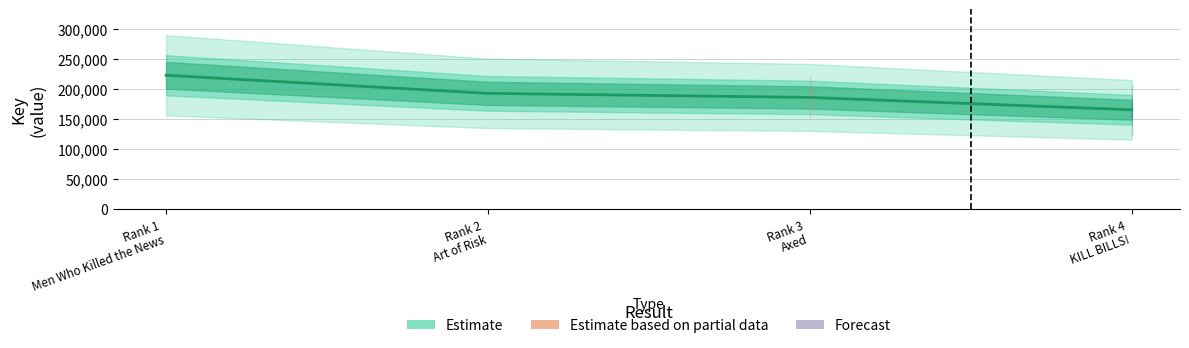

What is the label of the 4th point from the left?

Rank 4 KILL BILLS!